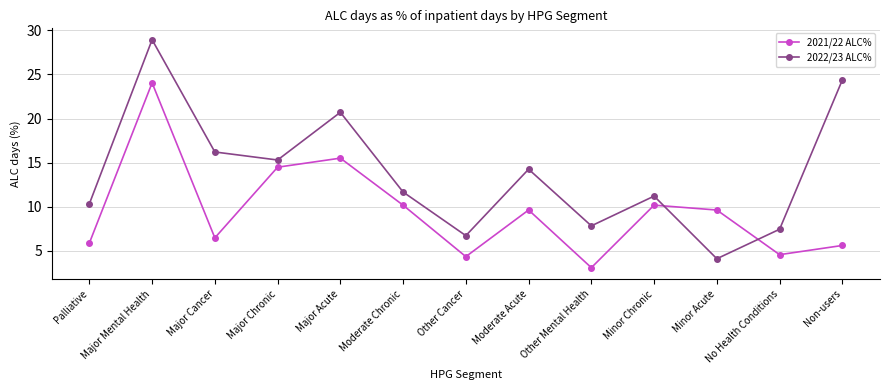

What is the difference between the 2022/23 ALC% values at Non-users and Palliative?

14.1